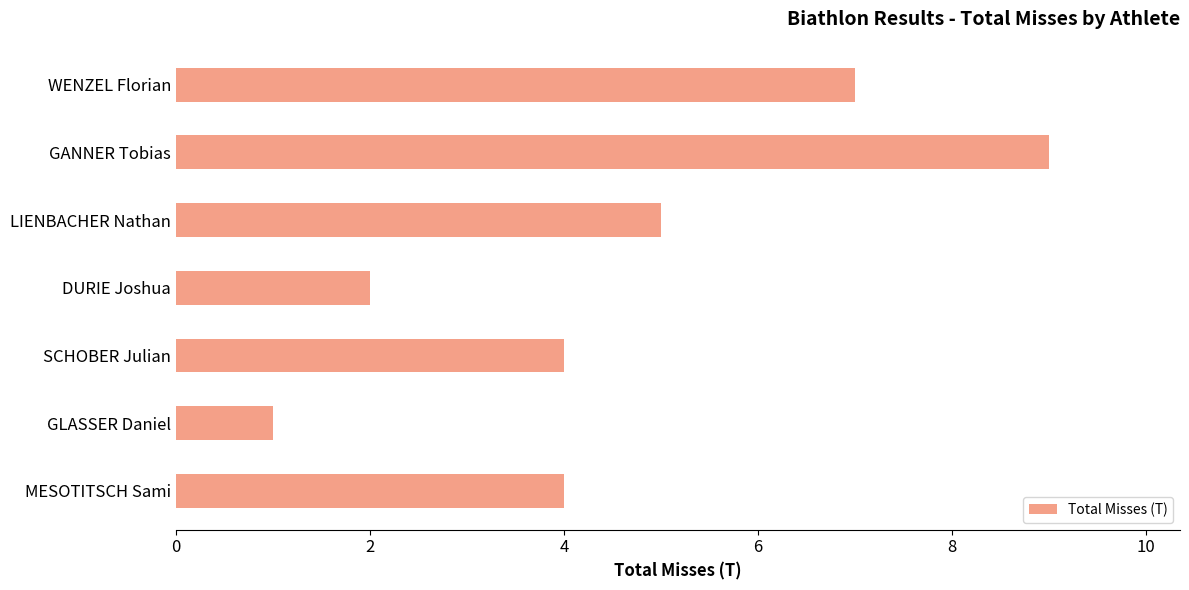

Reading bottom to top, list all the values displayed in this chart.

4	1	4	2	5	9	7